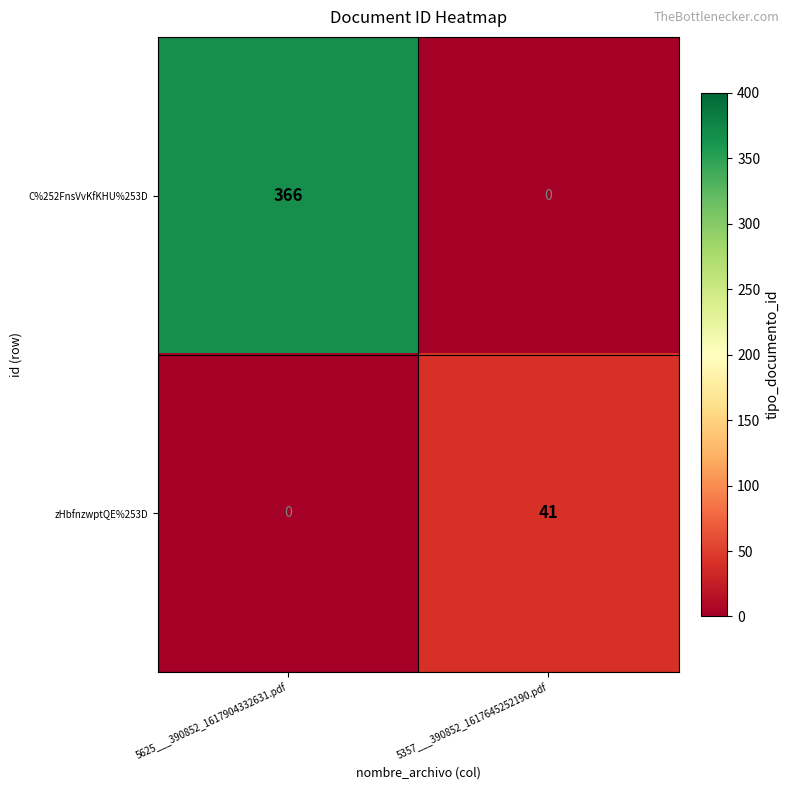

At how many categories does at least one series exceed 108?

1